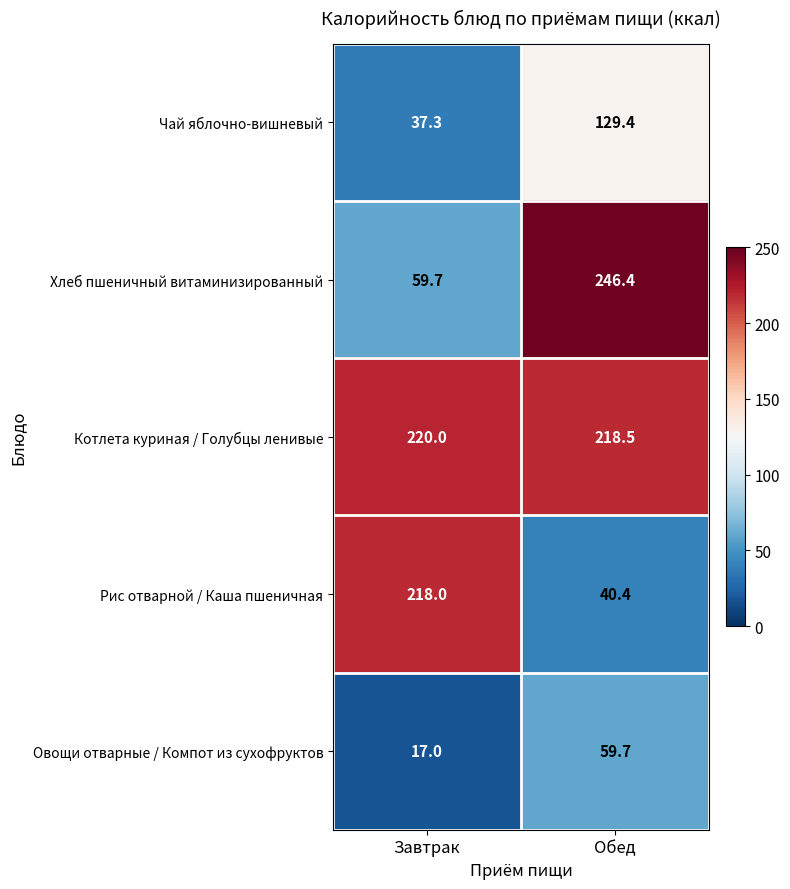

True or false: Чай яблочно-вишневый has a value of 54.0 at Завтрак.

False